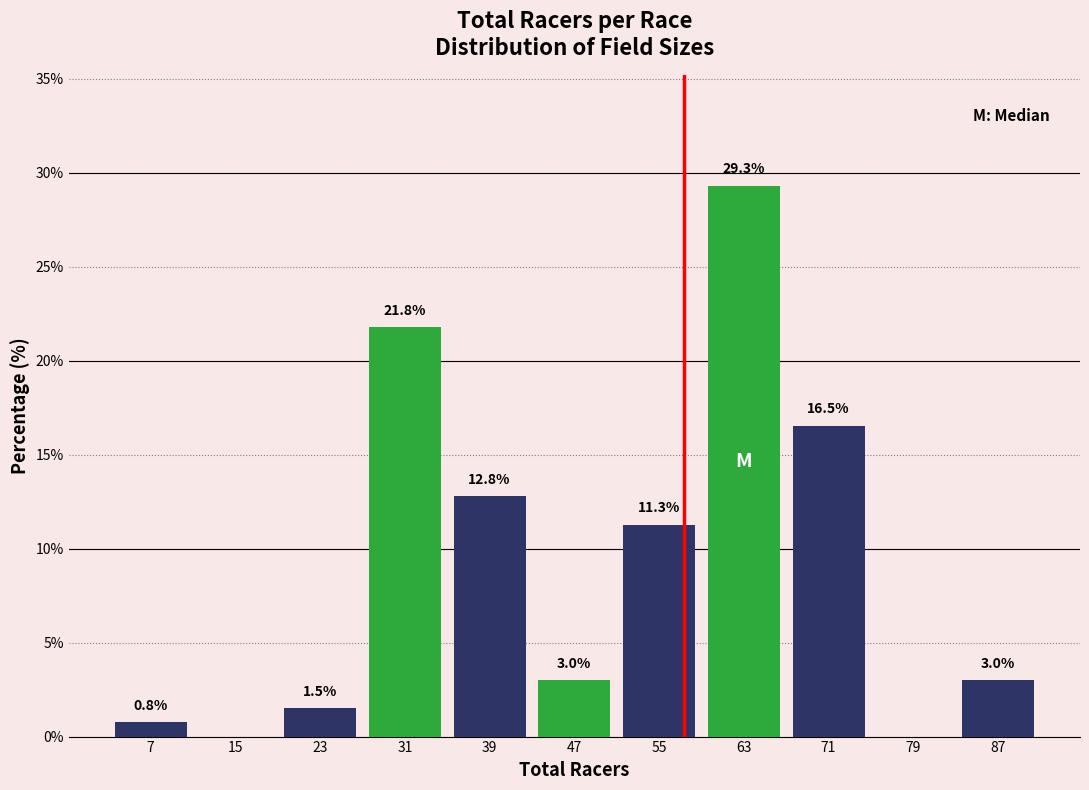

Which range on the x-axis has the tallest bar?

60 to 68